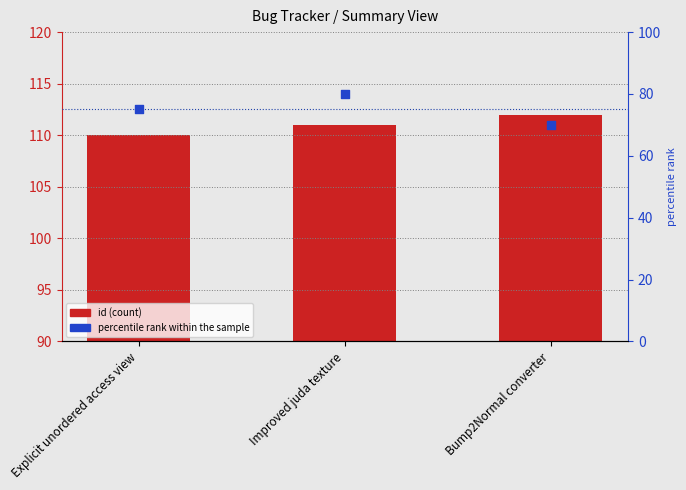

What are all the series names shown in the legend?

id, percentile rank within the sample